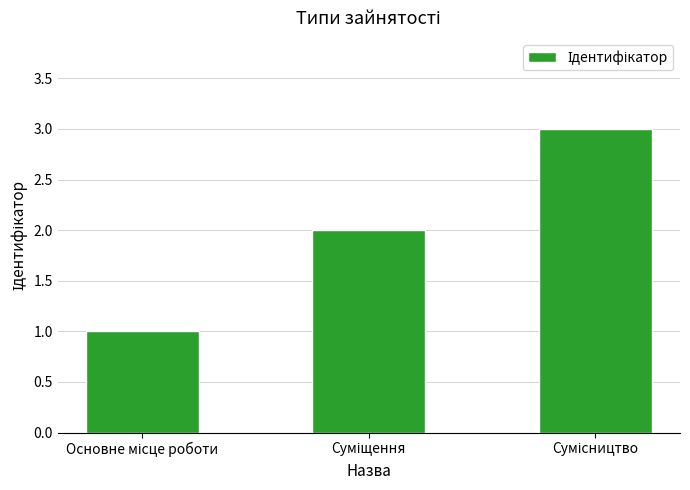

What is the greatest value displayed?

3